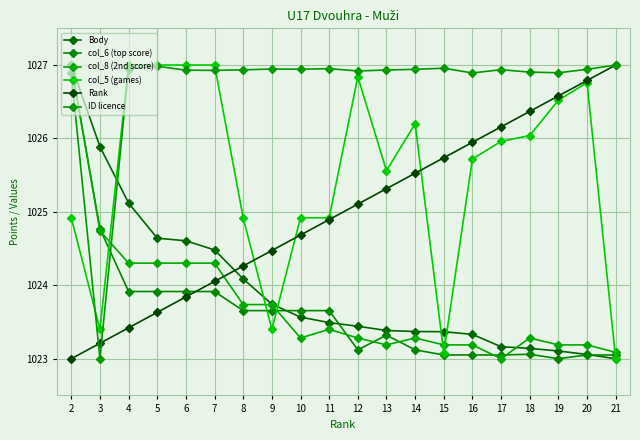

How many lines are shown in the chart?

6